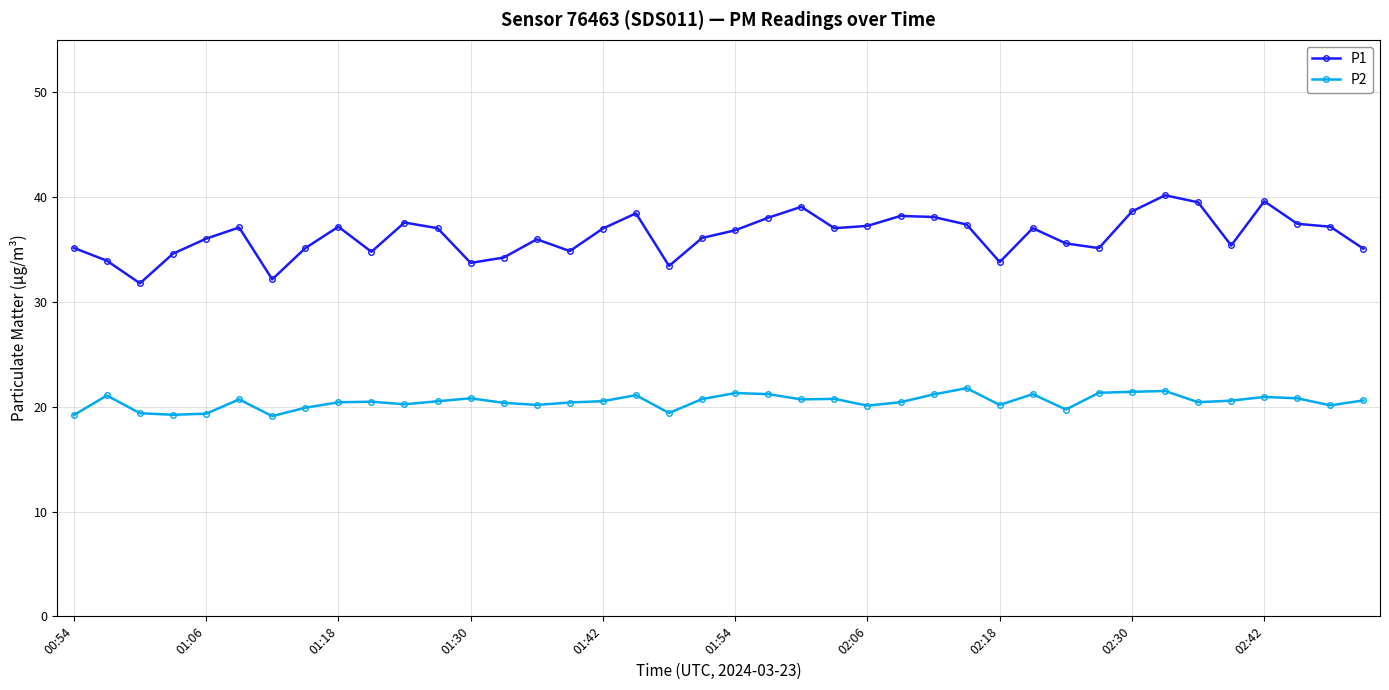

Which series has the largest range (max minus min)?

P1